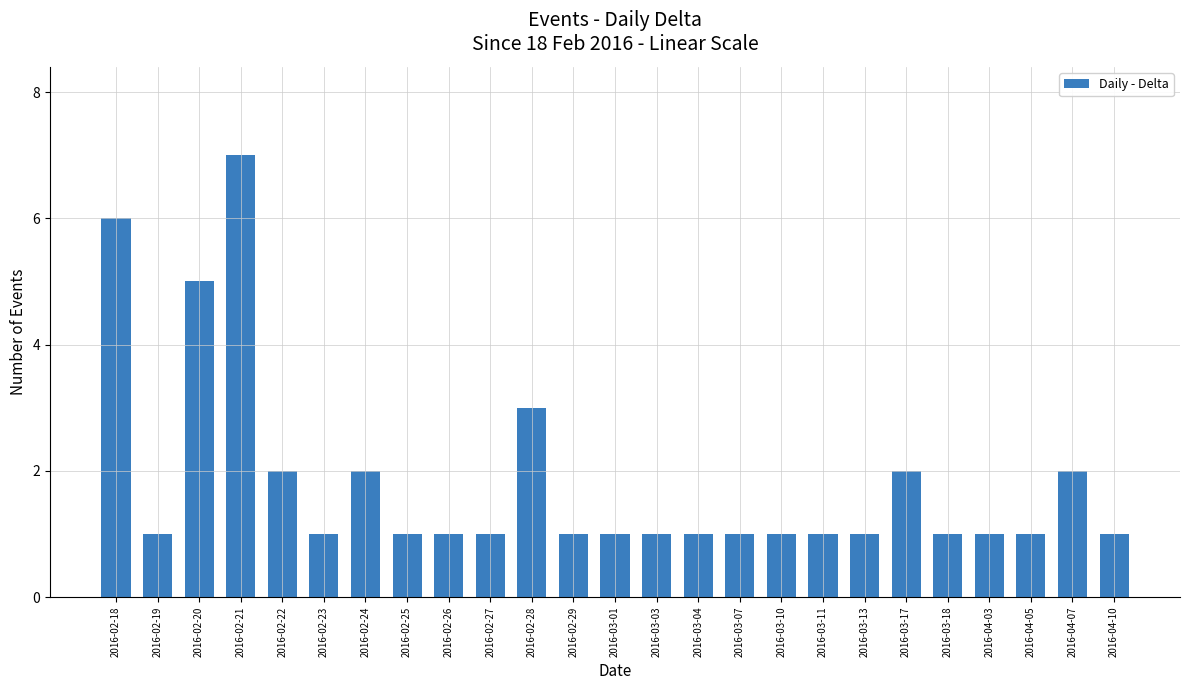

Which category has the highest value across all series?

2016-02-21